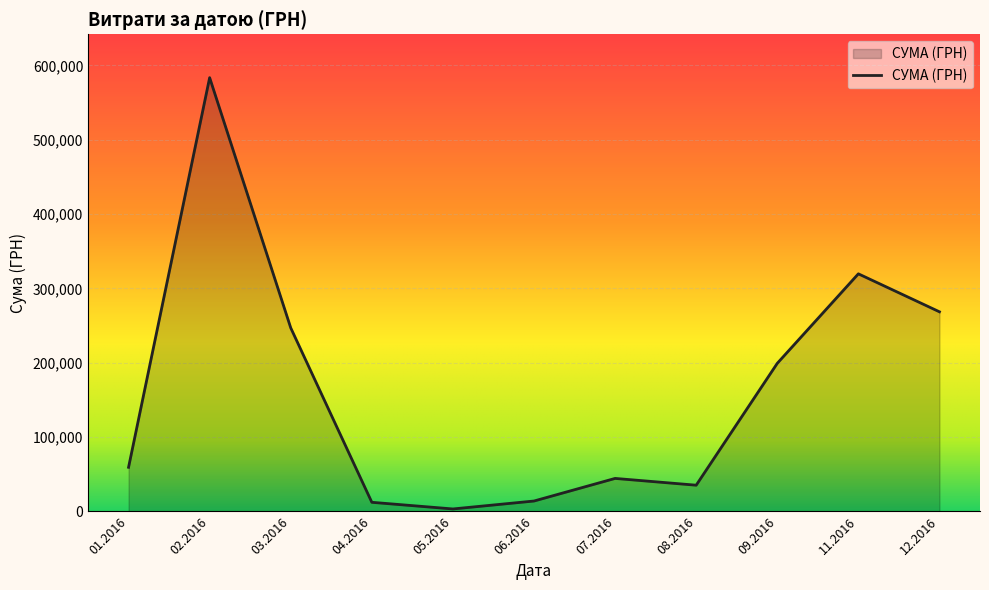

How many lines are shown in the chart?

1